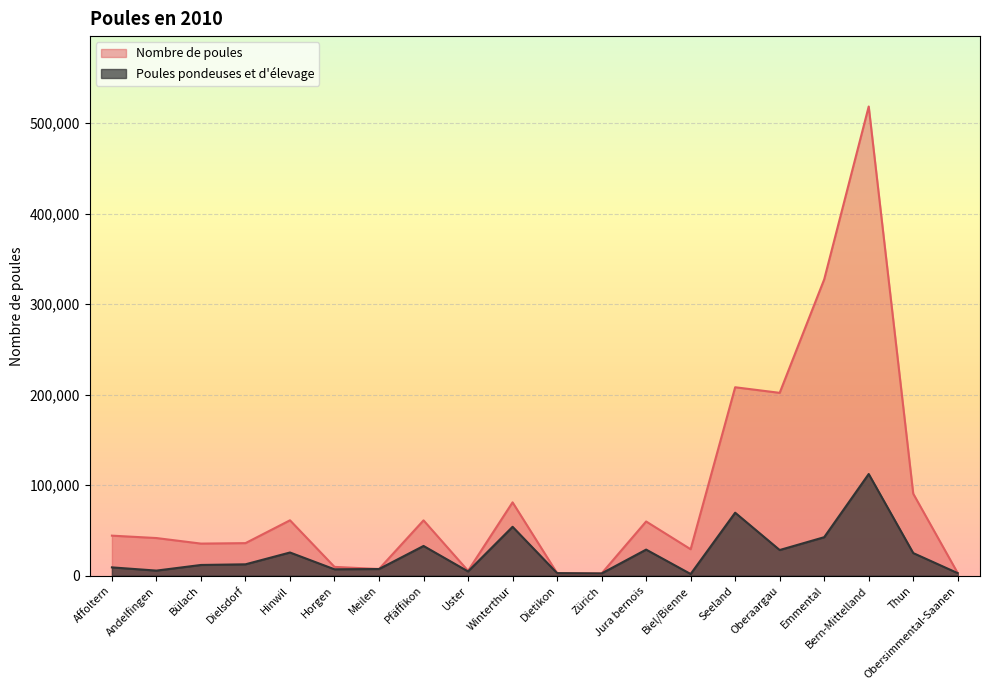

Reading left to right, extract all data points from this chart.

Nombre de poules: Affoltern=44240	Andelfingen=41595	Bülach=35466	Dielsdorf=35977	Hinwil=61190	Horgen=9736	Meilen=7387	Pfäffikon=61125	Uster=5430	Winterthur=81013	Dietikon=2856	Zürich=2494	Jura bernois=59892	Biel/Bienne=29223	Seeland=208130	Oberaargau=201962	Emmental=327262	Bern-Mittelland=518209	Thun=90589	Obersimmental-Saanen=2828
Poules pondeuses et d'élevage: Affoltern=9190	Andelfingen=5635	Bülach=11856	Dielsdorf=12582	Hinwil=25631	Horgen=7066	Meilen=7387	Pfäffikon=32859	Uster=4720	Winterthur=54008	Dietikon=2856	Zürich=2494	Jura bernois=28827	Biel/Bienne=1882	Seeland=69579	Oberaargau=28361	Emmental=42531	Bern-Mittelland=112309	Thun=24995	Obersimmental-Saanen=2812